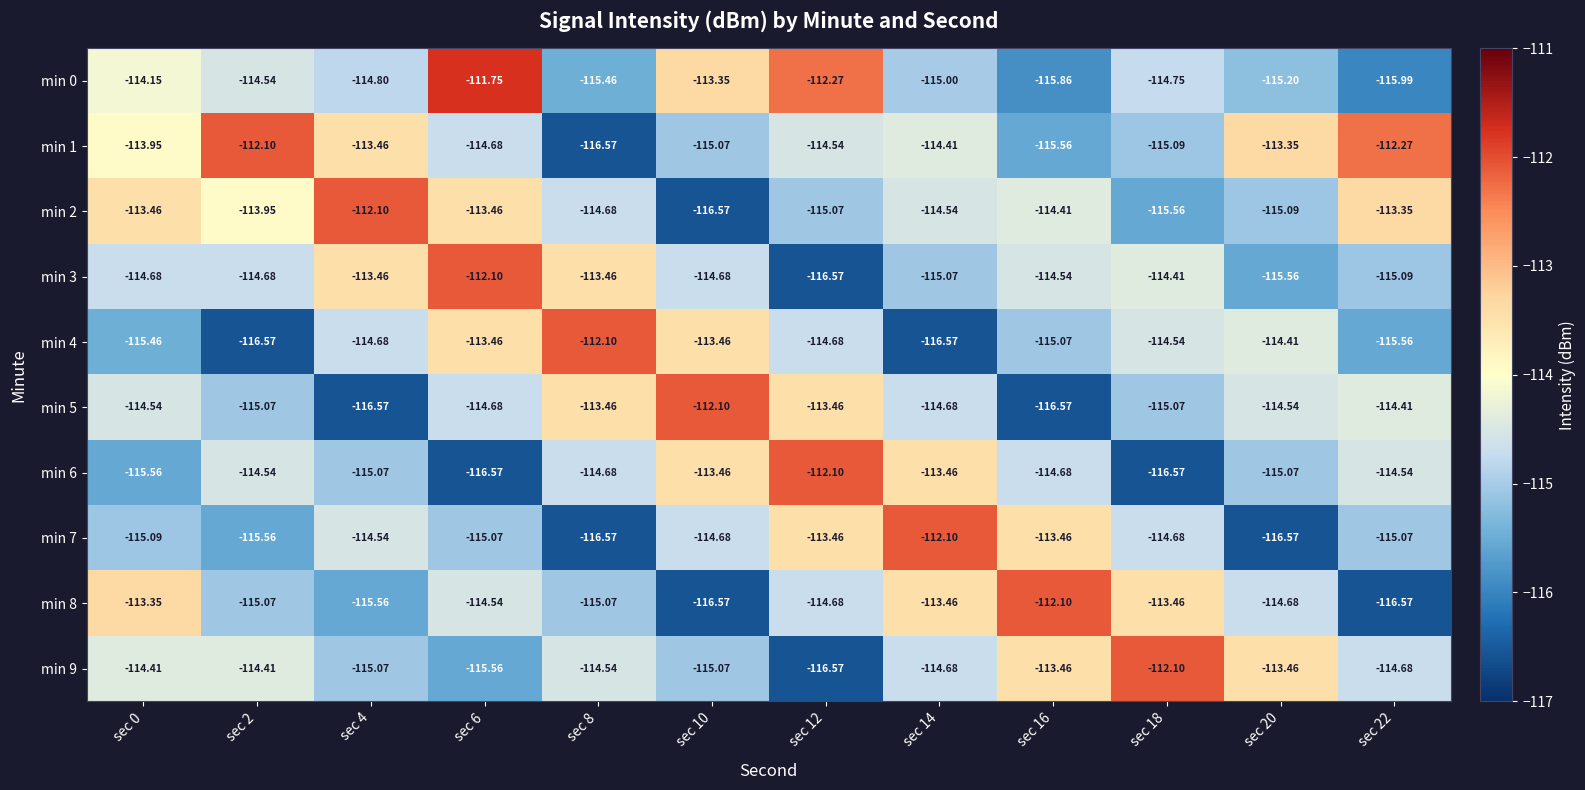

Count the number of categories in the chart.

12